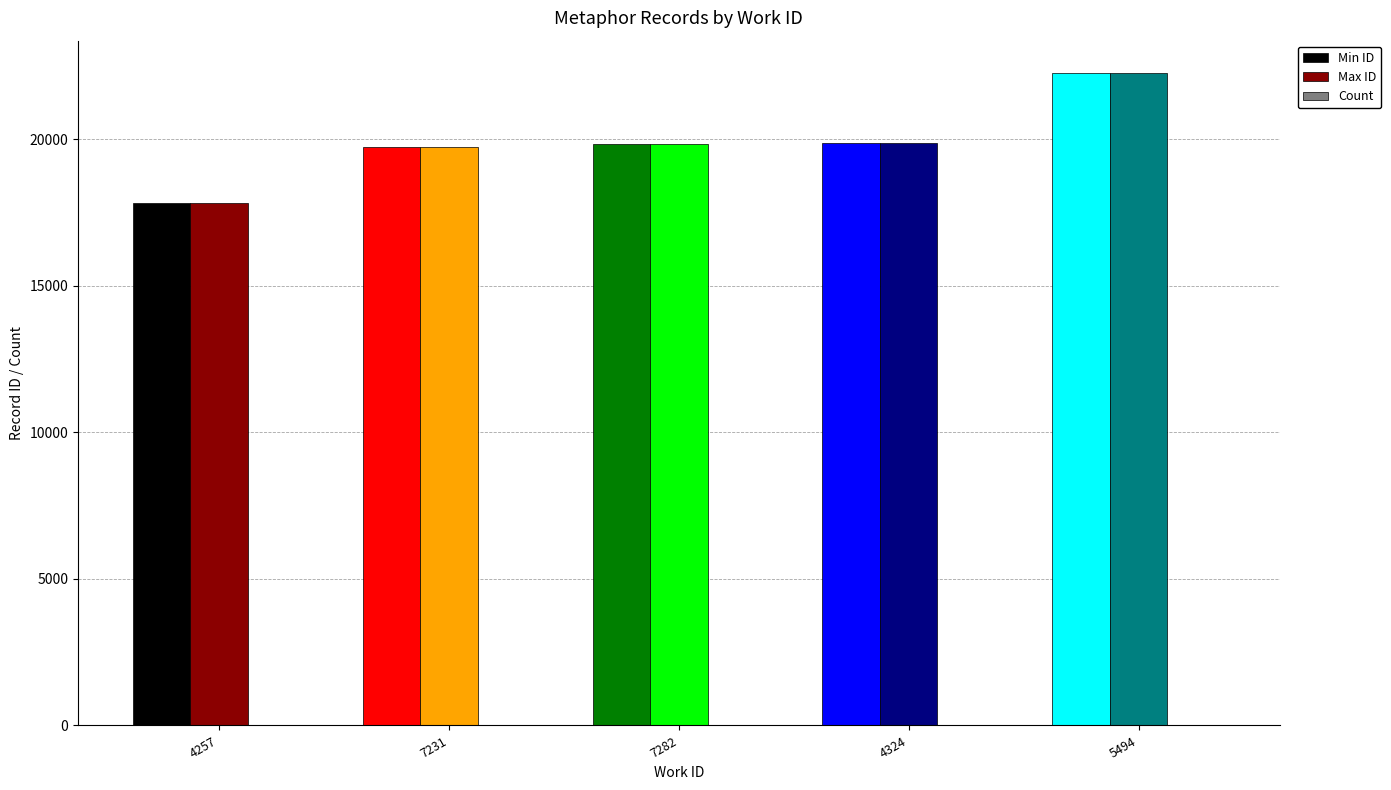

Which category has the highest value across all series?

5494